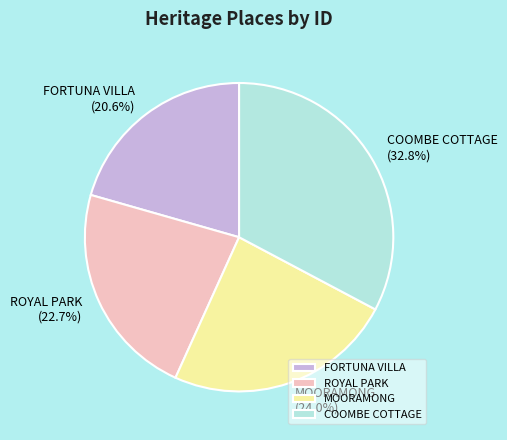

Which category has the smallest portion of the pie?

FORTUNA VILLA